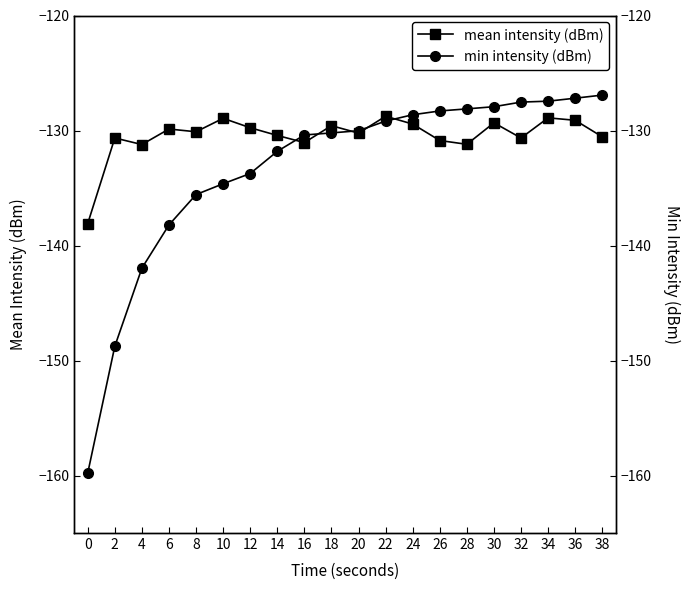

What is the approximate value of mean intensity (dBm) at 22?

-128.8